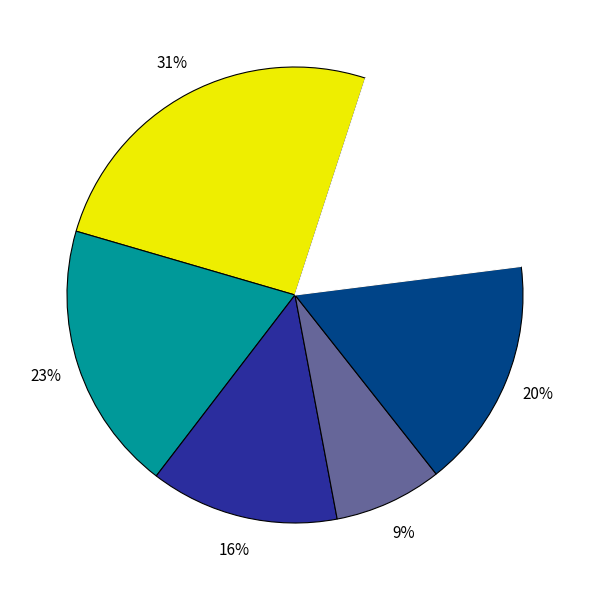

Which has a higher value, ALF or Autres aides?

Autres aides